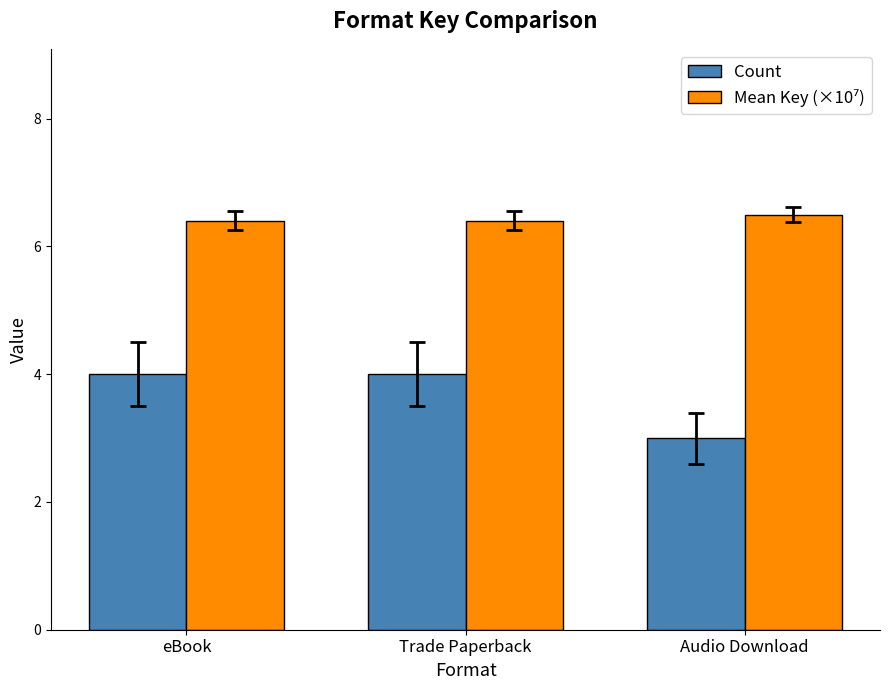

Does the chart contain stacked bars?

No